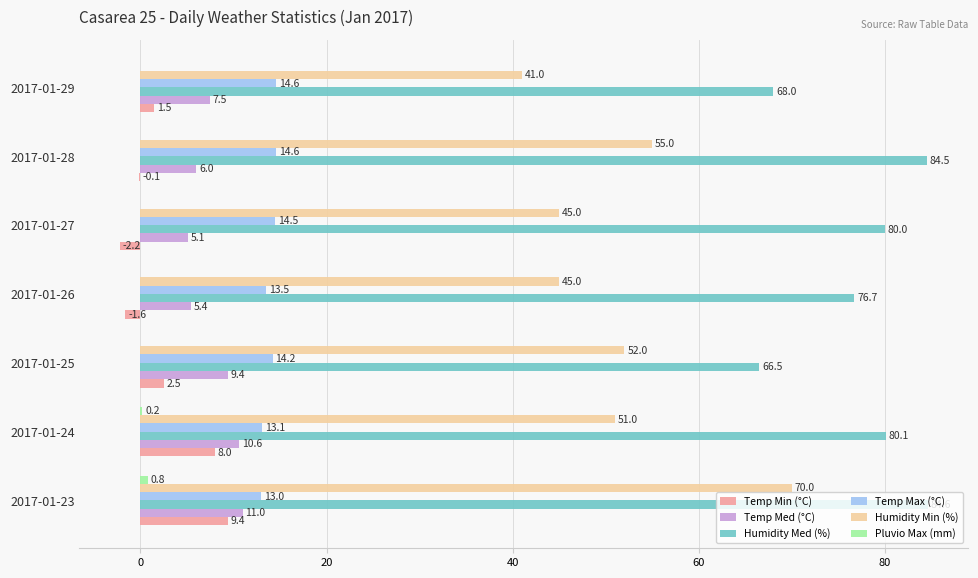

The Humidity Min (%) series shows 29.4 at 2017-01-28. True or false?

False